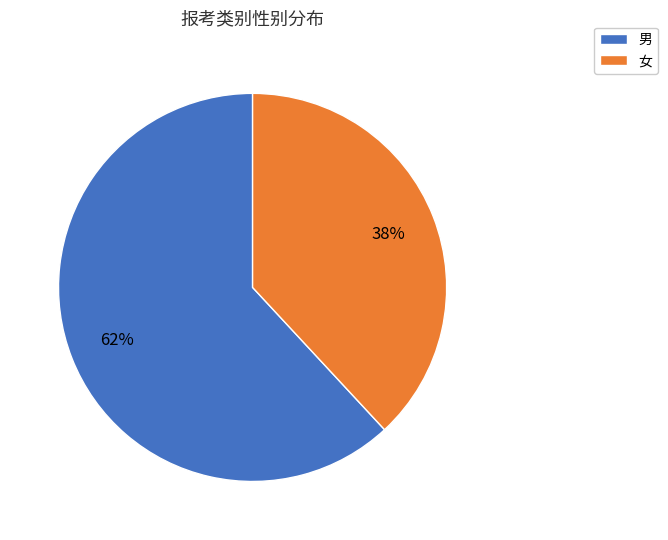

To the nearest percent, what percentage of the pie is 女?

38%